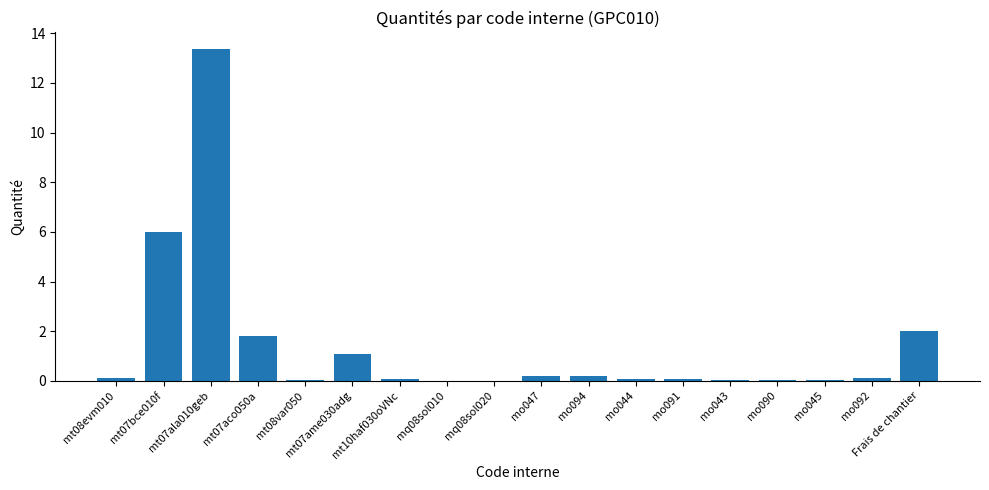

Are the bars horizontal?

No